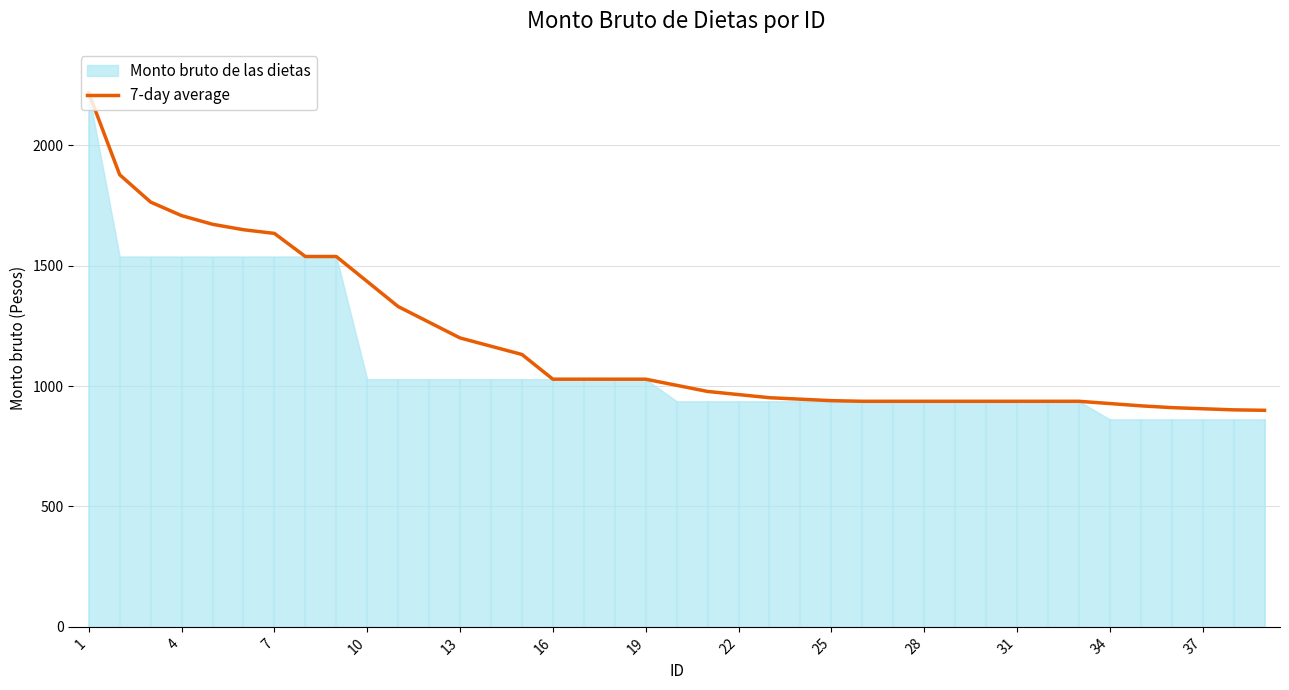

What is the lowest value of the 7-day average series?

899.2